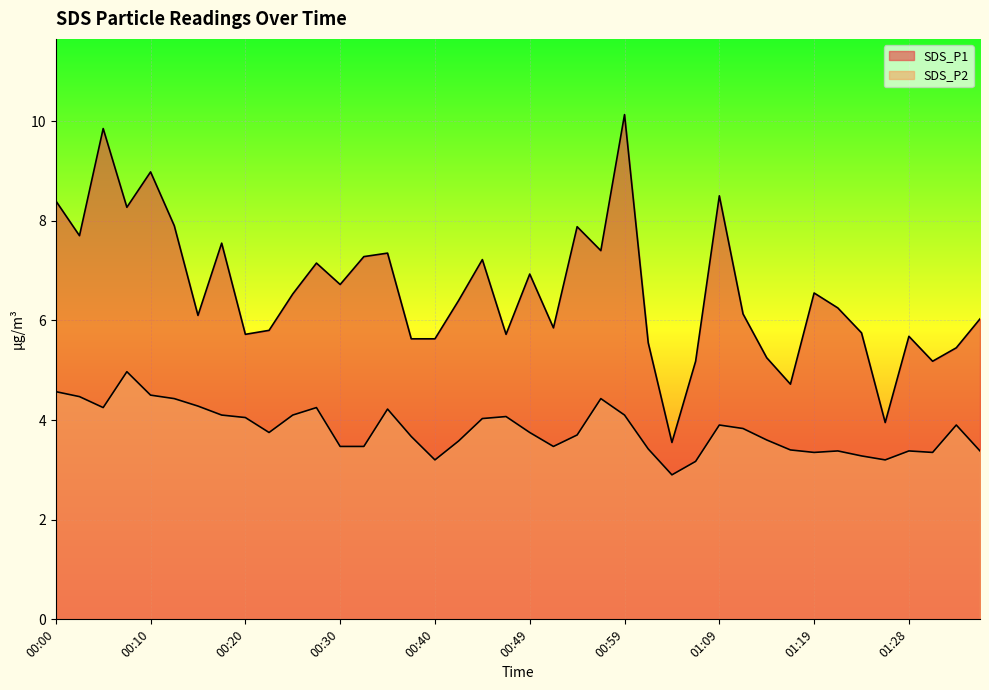

The SDS_P1 series shows 10.1 at 00:59. True or false?

True